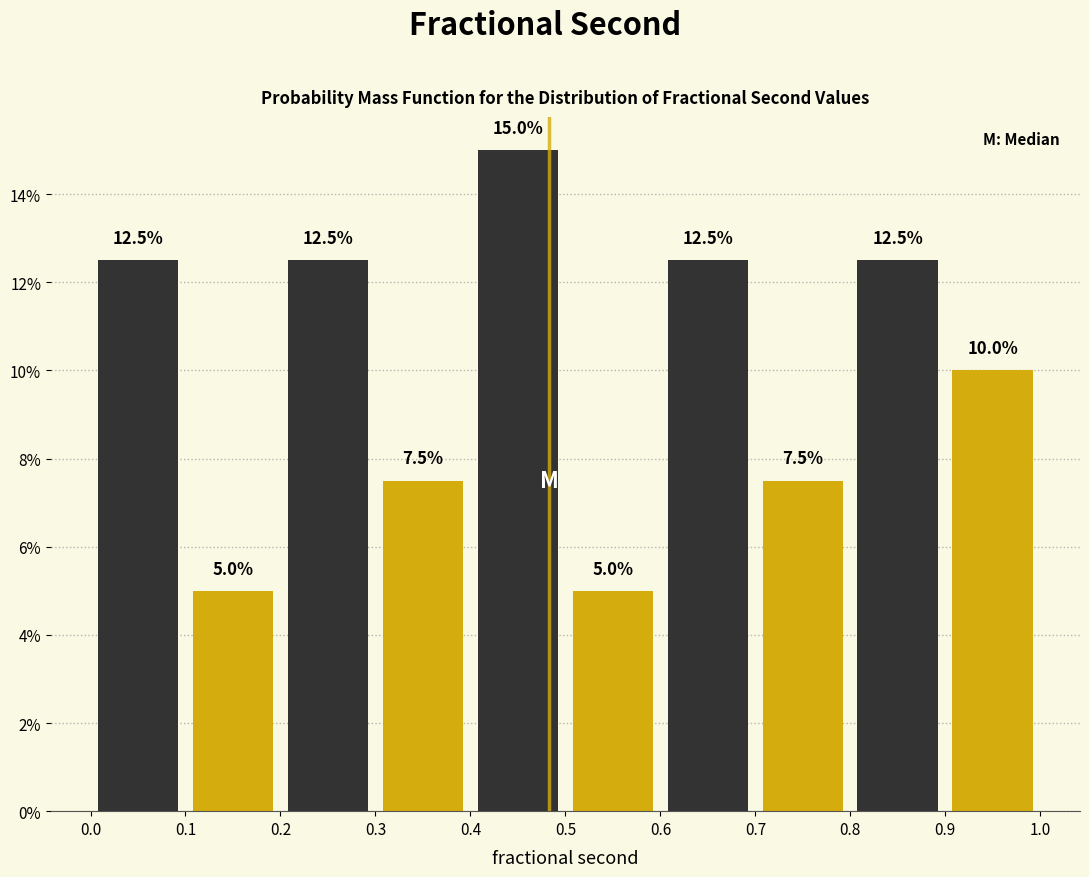

Reading left to right, list every bar in this chart as the range it spans on the x-axis followed by its height.

0.0 to 0.1: 12.5
0.1 to 0.2: 5.0
0.2 to 0.3: 12.5
0.3 to 0.4: 7.5
0.4 to 0.5: 15.0
0.5 to 0.6: 5.0
0.6 to 0.7: 12.5
0.7 to 0.8: 7.5
0.8 to 0.9: 12.5
0.9 to 1.0: 10.0